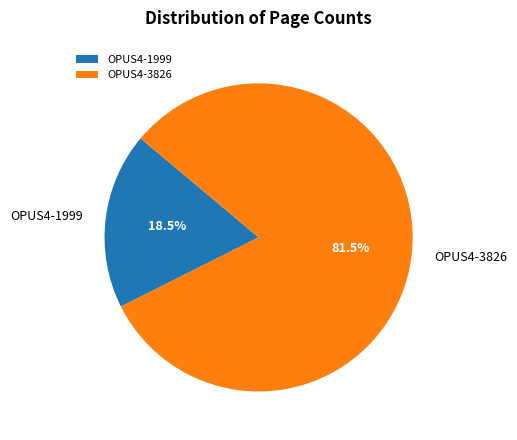

What percentage is NOT represented by OPUS4-1999?

81.5%